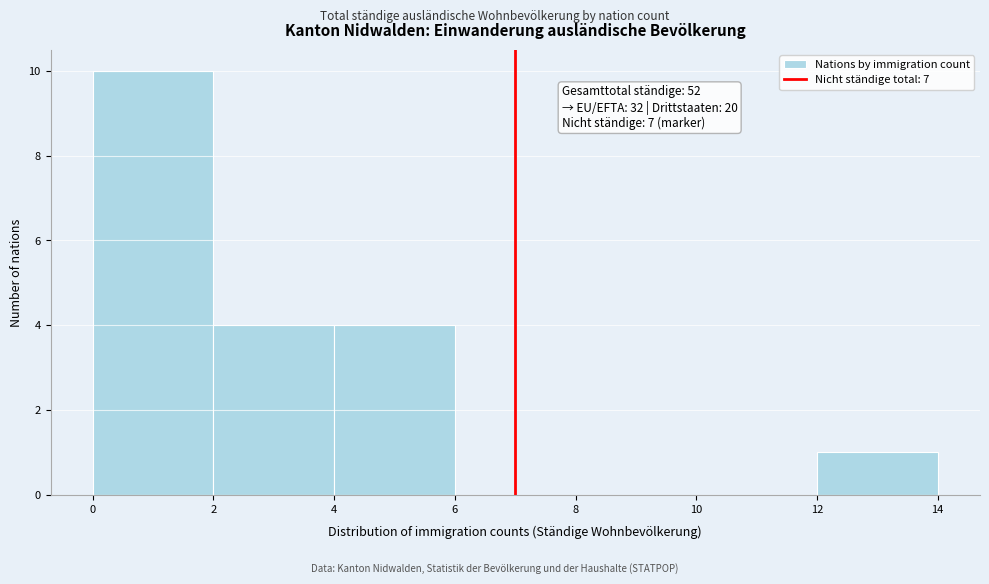

Over which range of the x-axis is the bar tallest?

0 to 2